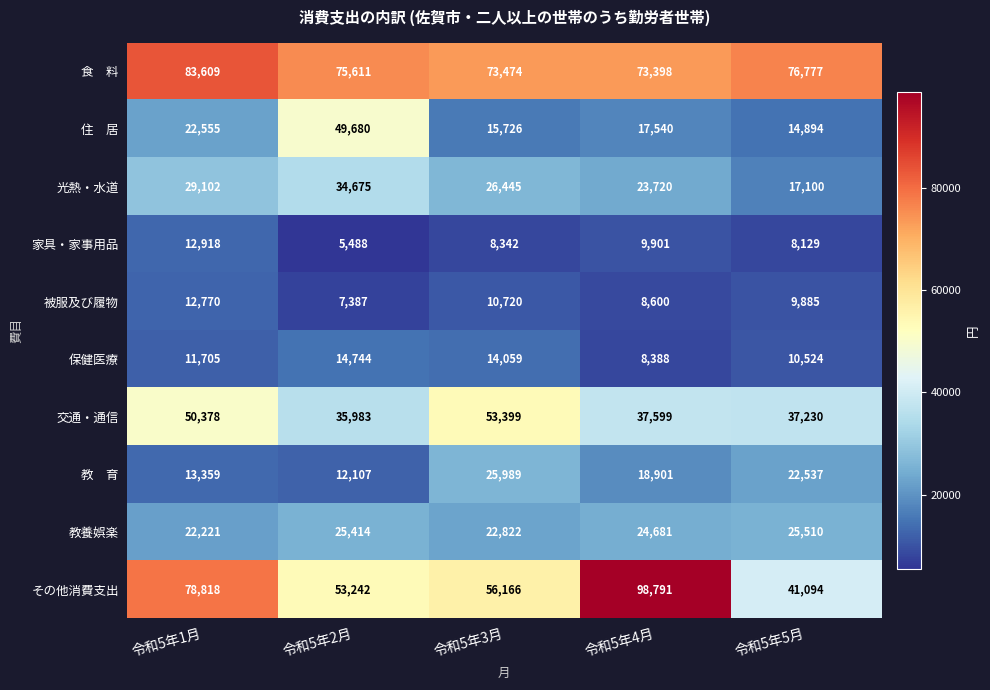

Is it true that 交通・通信 equals 50378 at 令和5年1月?

True